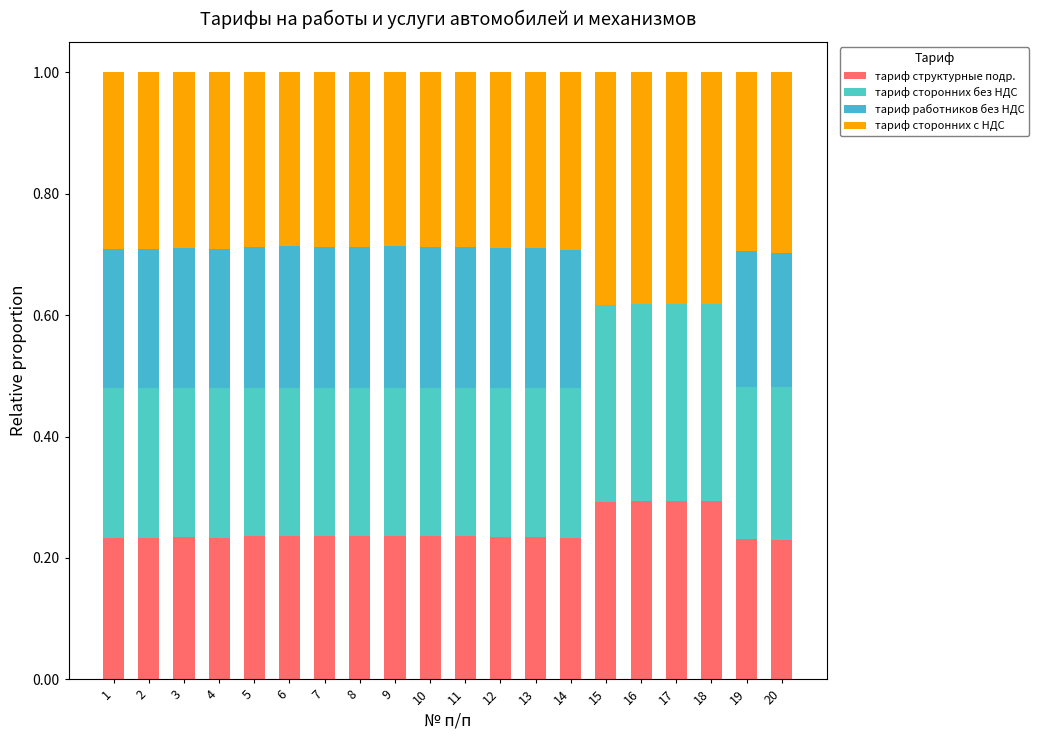

Does the chart contain stacked bars?

Yes